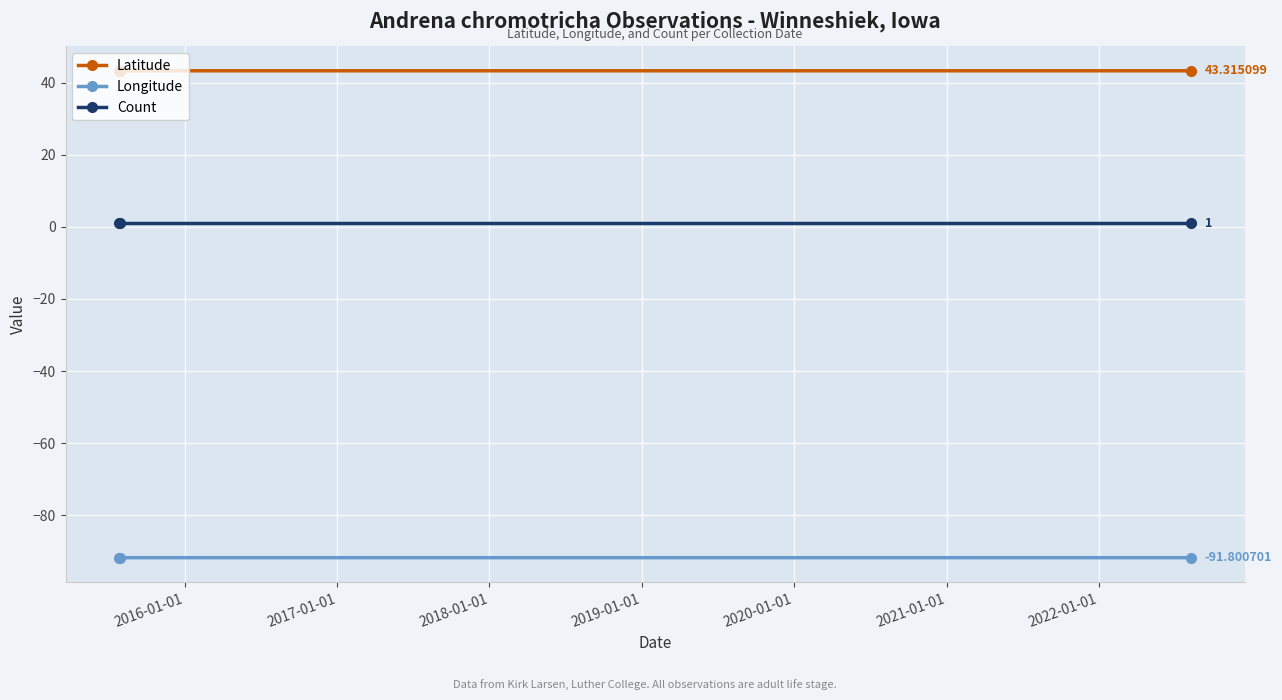

Rank the series by their maximum value, from highest to lowest.

Latitude, Count, Longitude